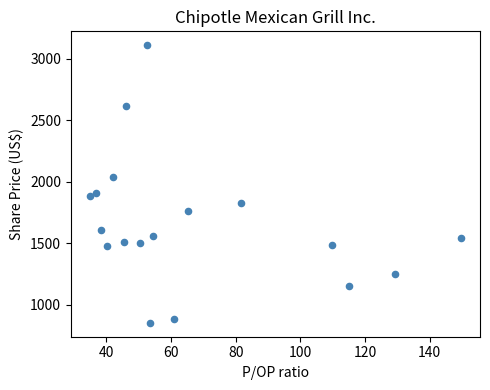

What is the range of Y values (max minus min)?

2258.0